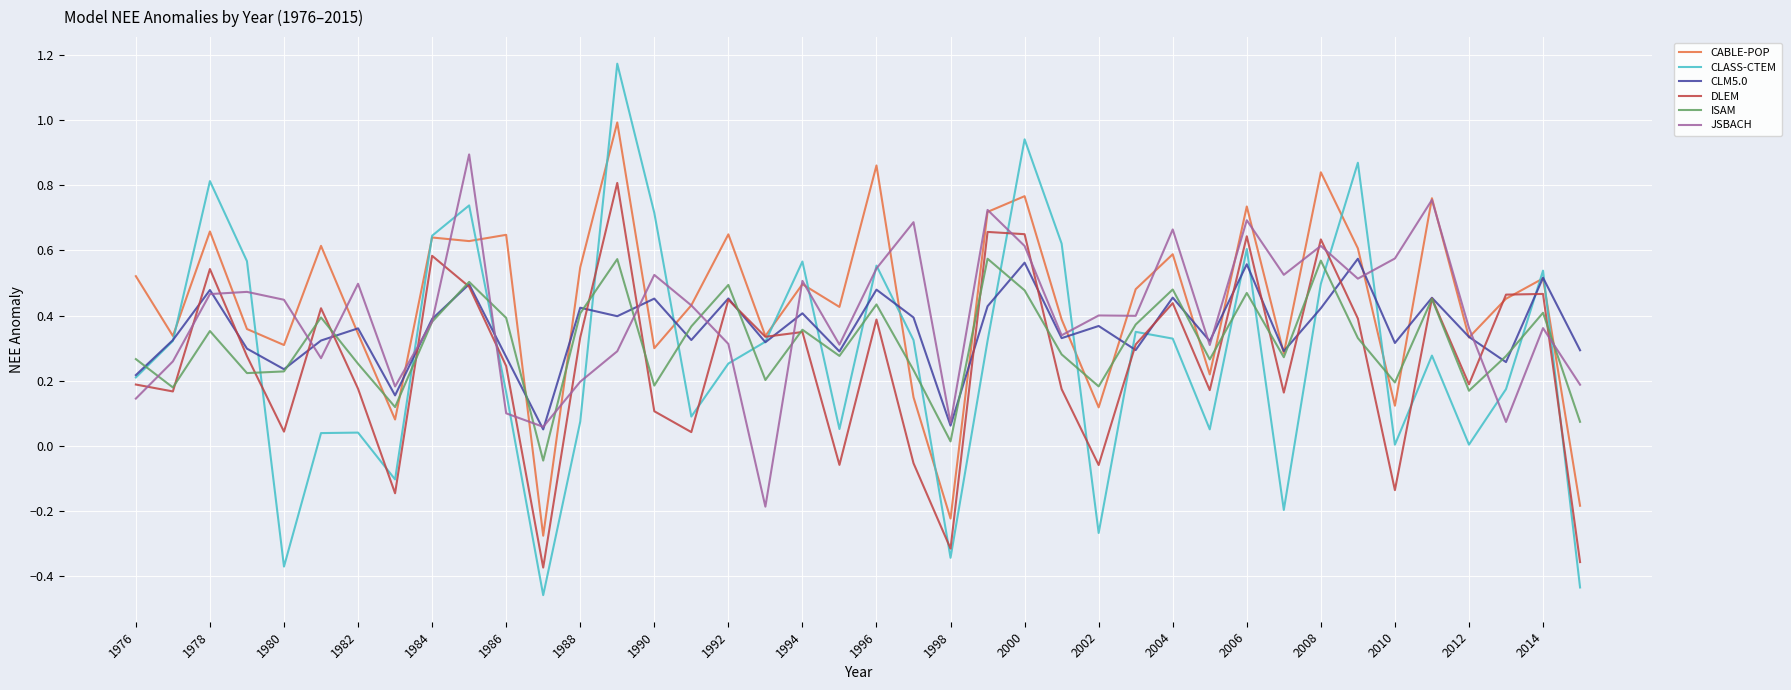

Which series has the widest spread of values?

CLASS-CTEM